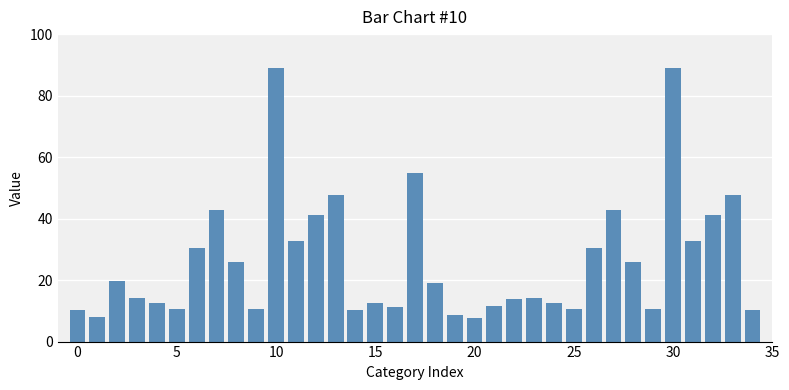

What is the greatest value displayed?

89.0